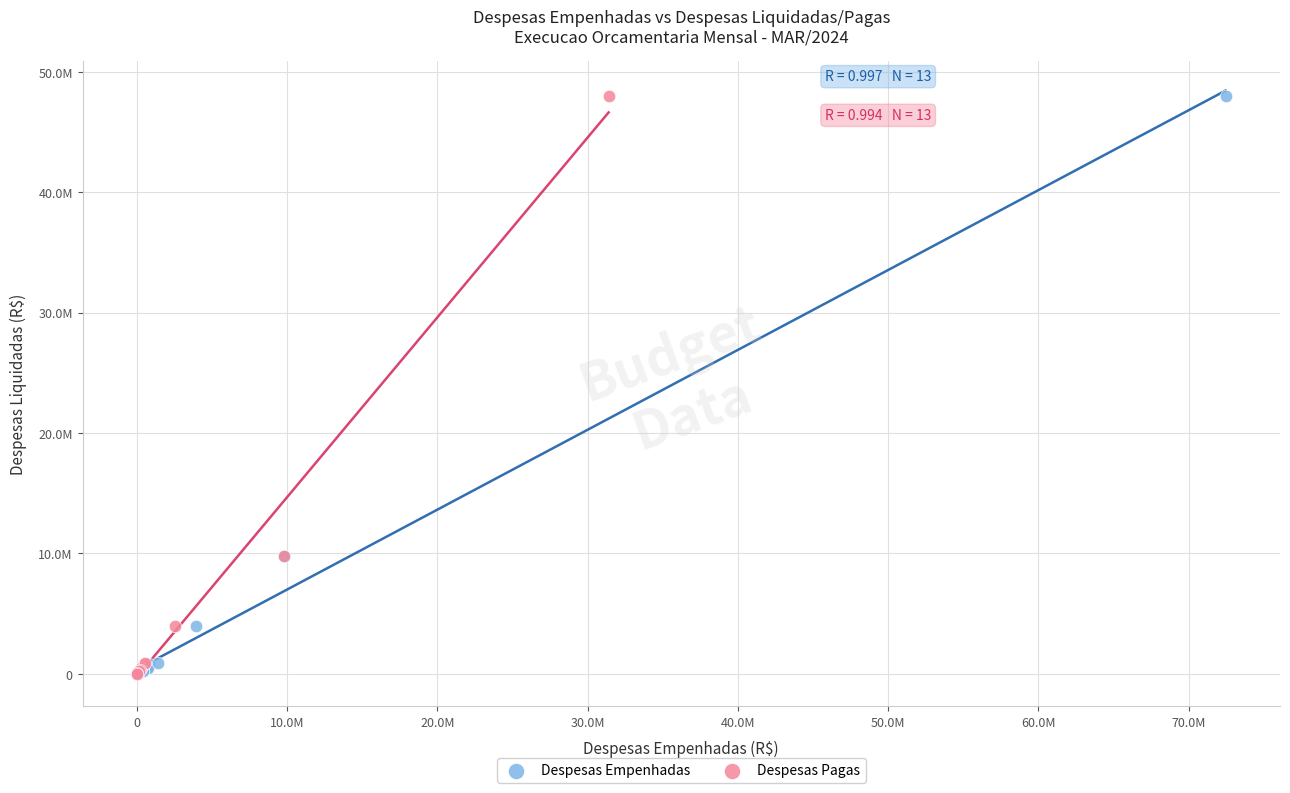

What are all the series names shown in the legend?

Despesas Empenhadas, Despesas Pagas